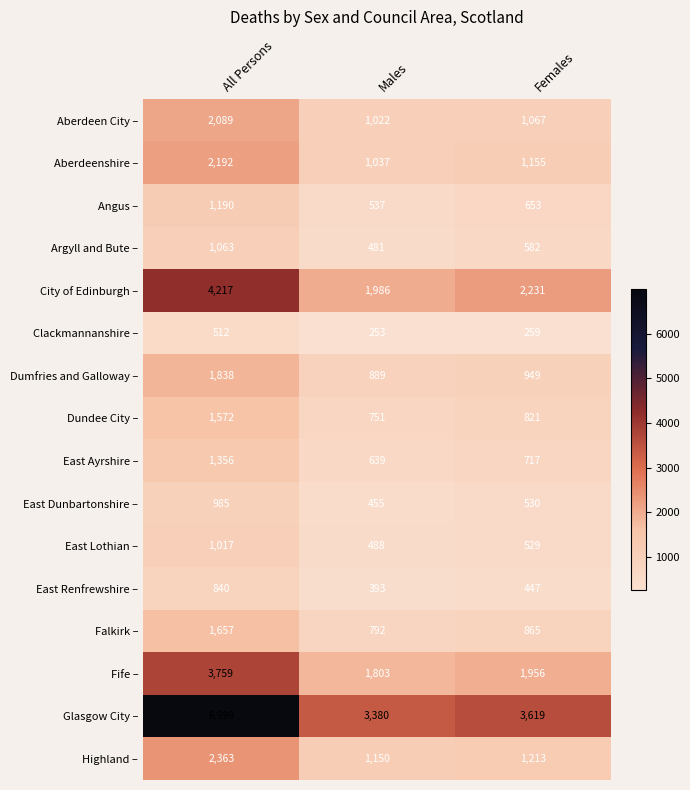

Count the number of data series in this chart.

16